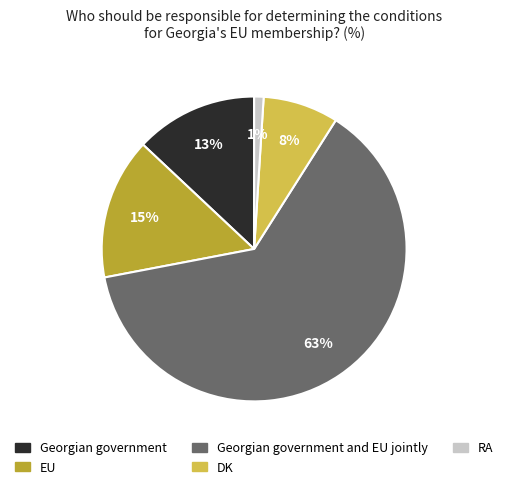

Does any single category account for the majority?

Yes